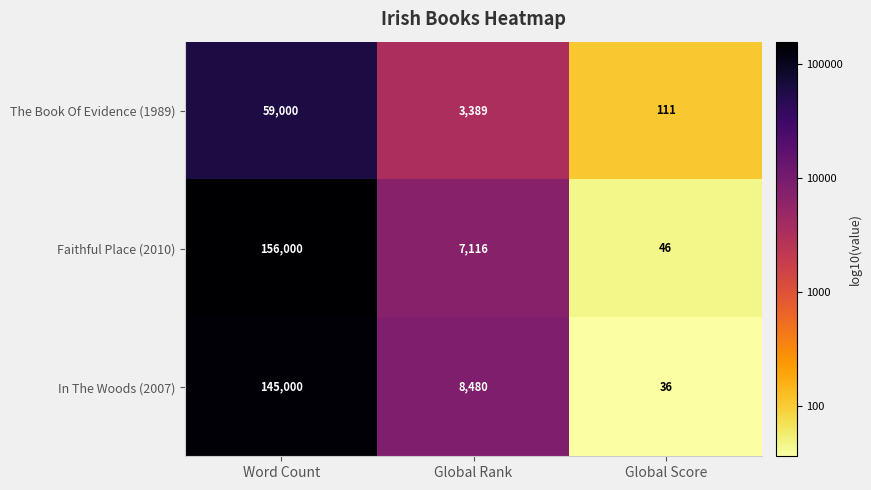

Reading right to left, transcribe all the data shown in this chart.

The Book Of Evidence (1989): Global Score=111	Global Rank=3389	Word Count=59000
Faithful Place (2010): Global Score=46	Global Rank=7116	Word Count=156000
In The Woods (2007): Global Score=36	Global Rank=8480	Word Count=145000